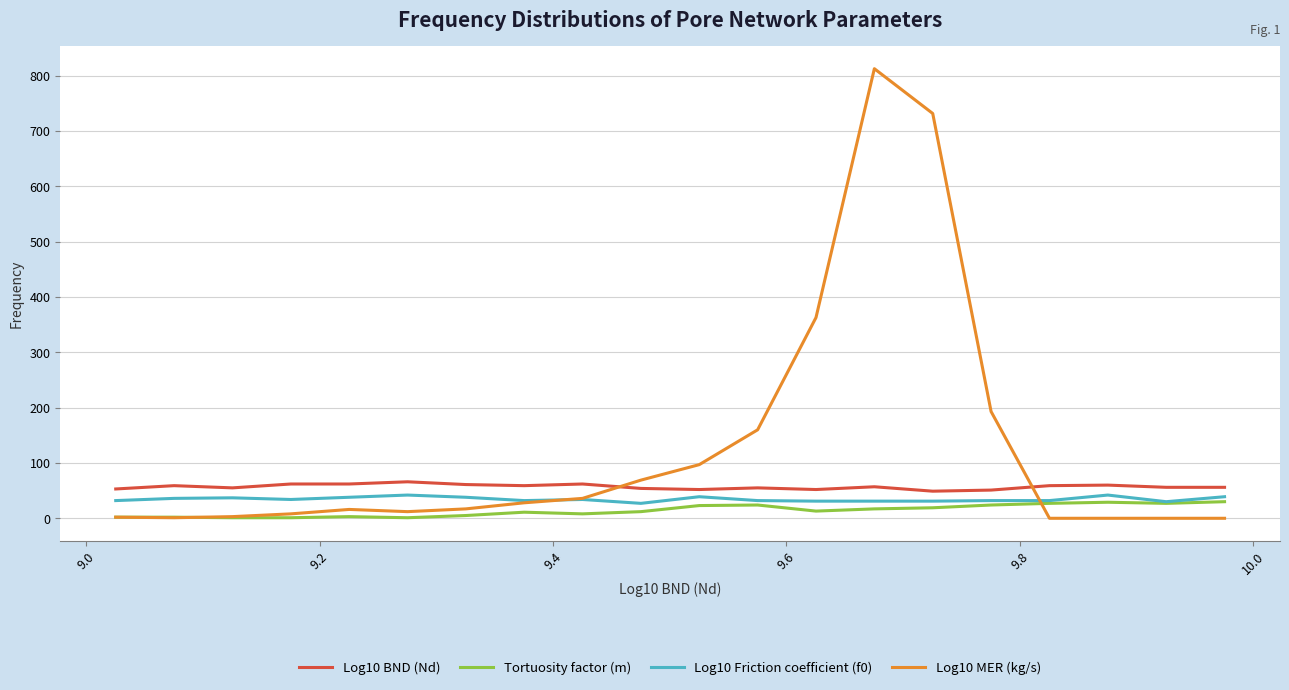

How many intersections are there between Log10 MER (kg/s) and Log10 Friction coefficient (f0)?

2